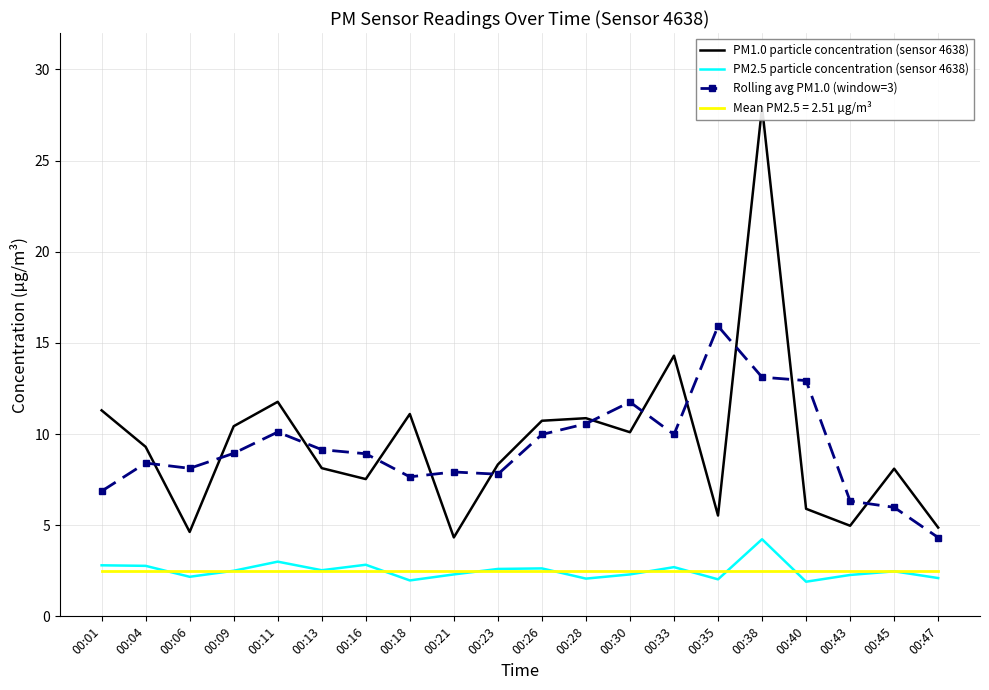

What is the value of the Rolling avg PM1.0 (window=3) point at the 1st from the left?

6.9